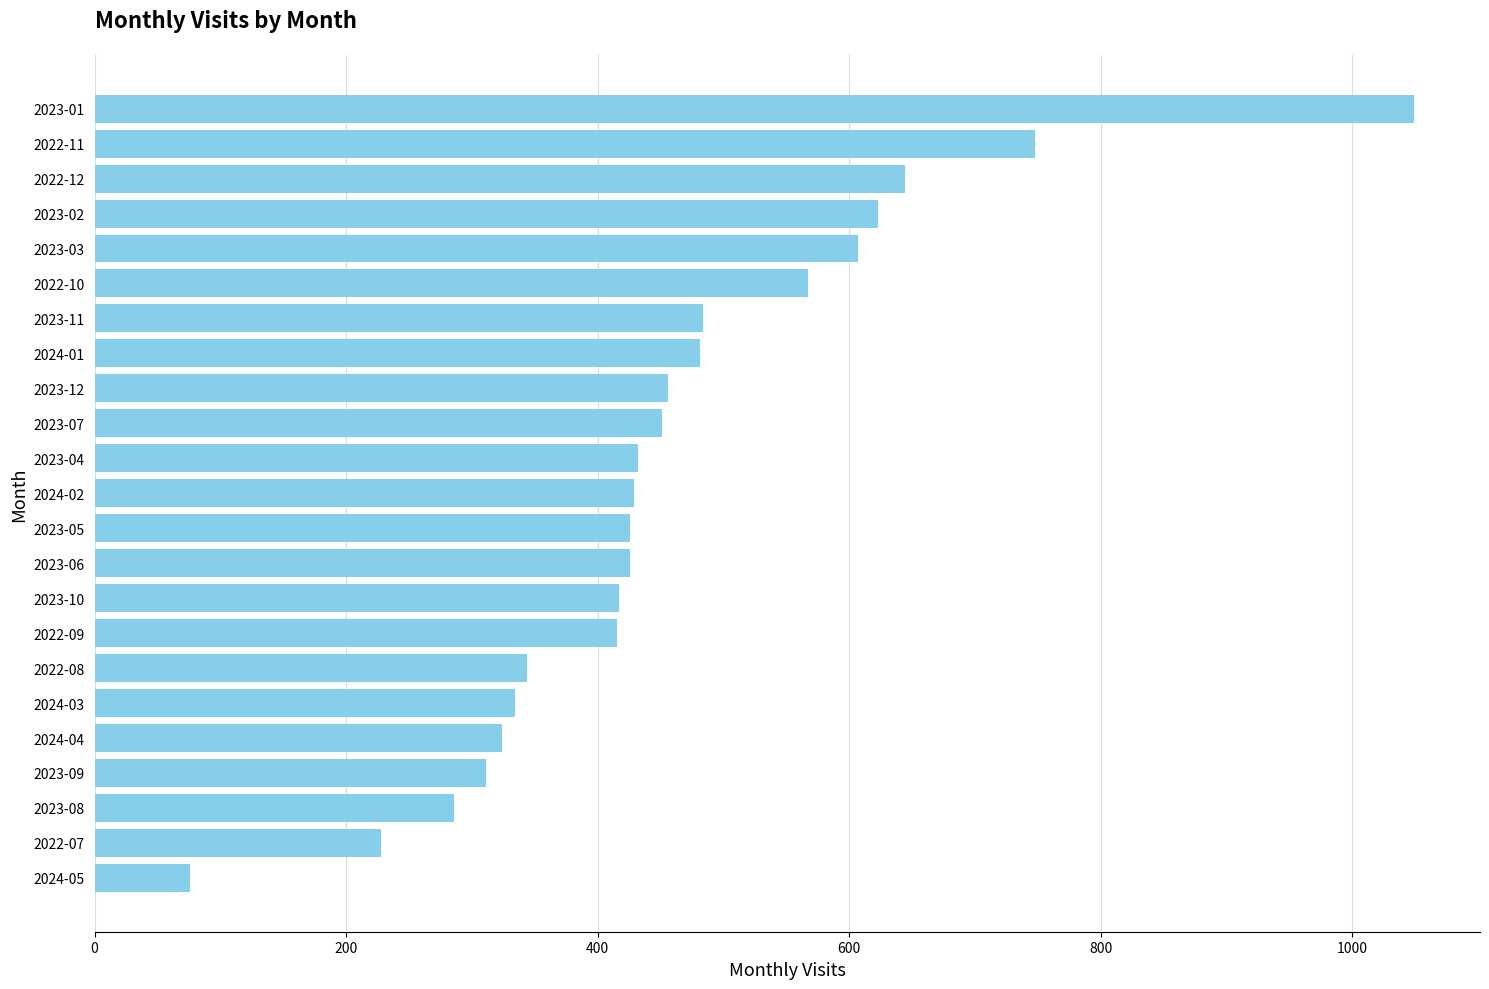

How many bars are there in total?

23